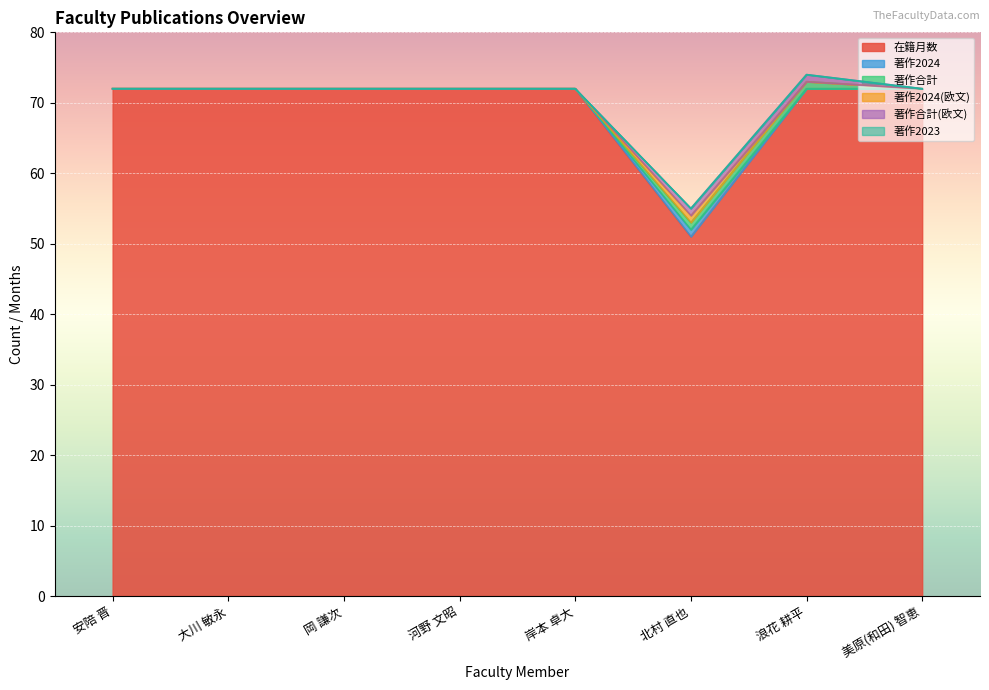

How many values in the 著作2024 series are below 72?

1